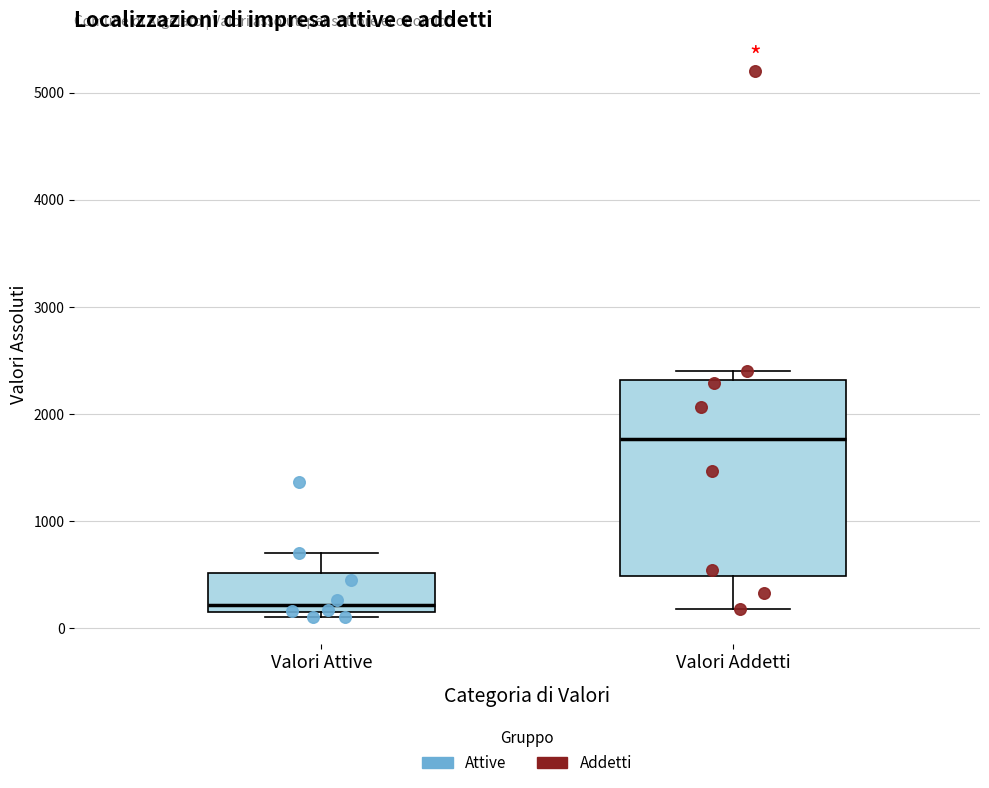

Reading left to right, read every box against the y-axis: the position of its median line, the range the box covers, and the ends of its whiskers. The values are not printed on the chart, so give them approximately, as read against the axis.

Valori Attive: median 200 (just above the box's lower edge), box 200 to 500, whiskers 100 to 700
Valori Addetti: median 1800, box 500 to 2300, whiskers 200 to 2400